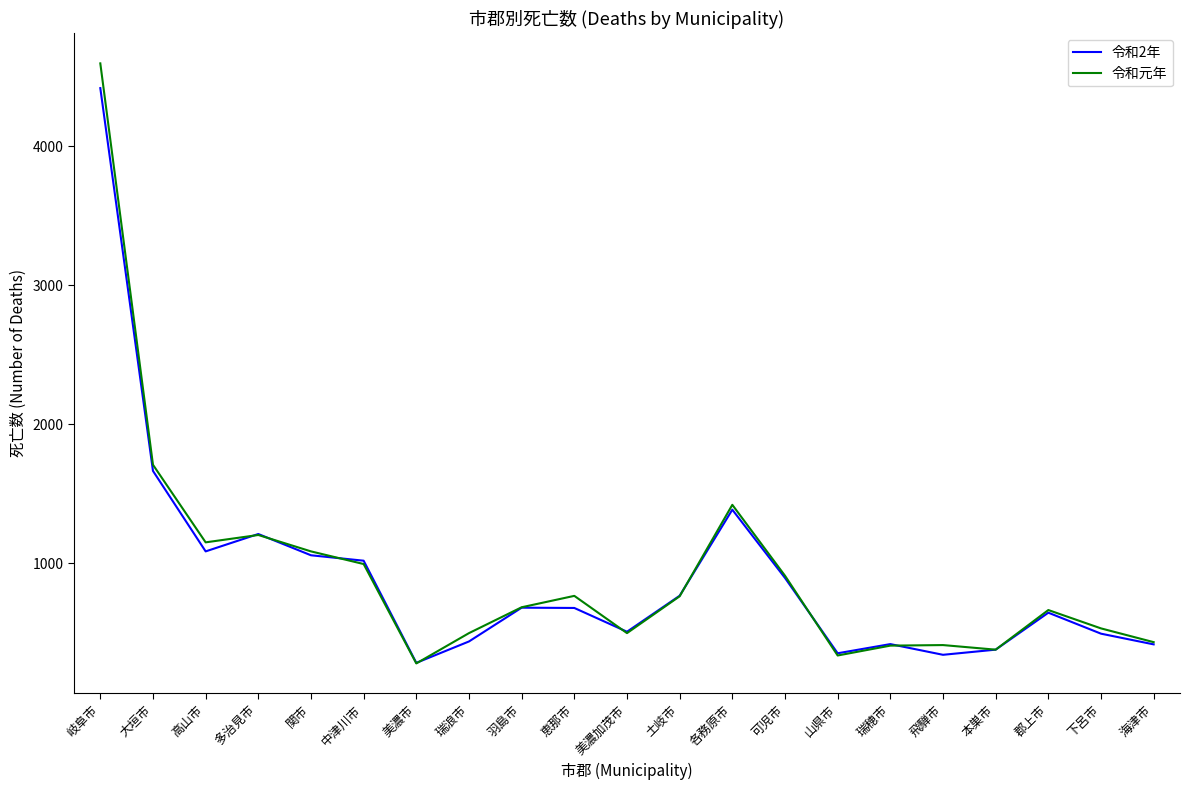

Is it true that 令和2年 equals 581 at 瑞穂市?

False